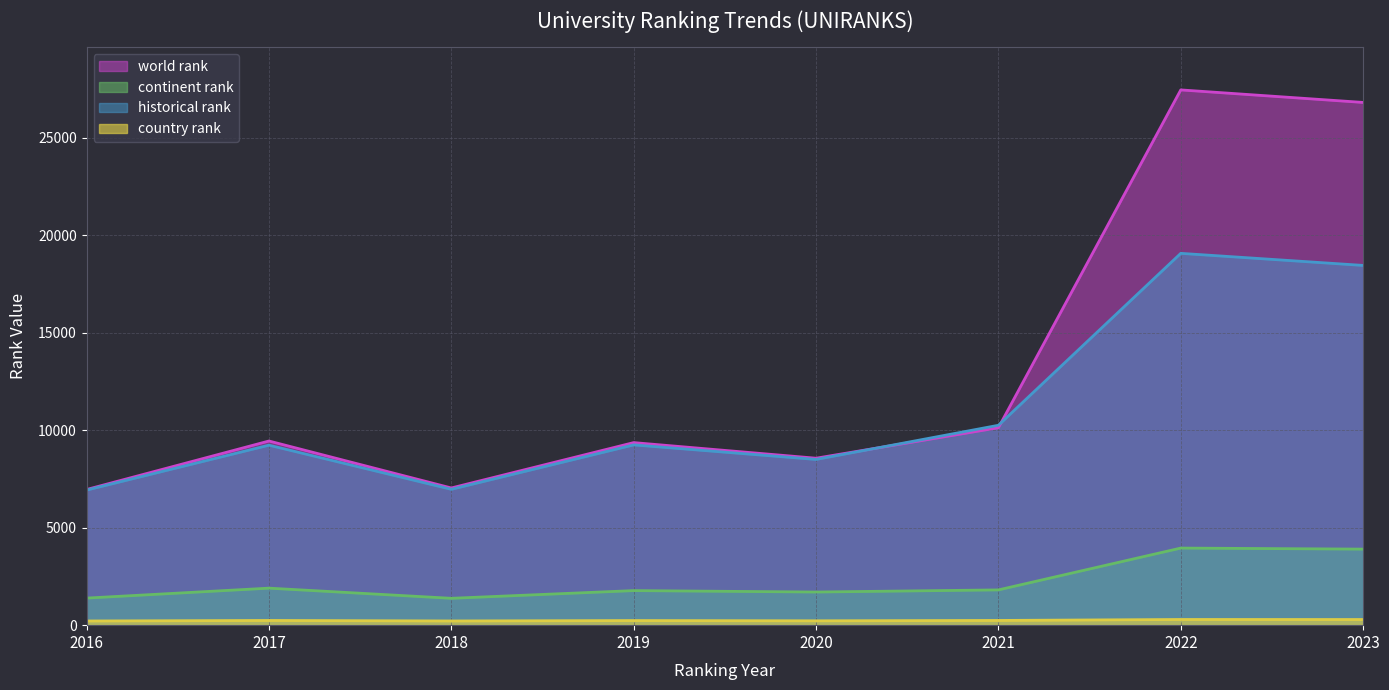

Does the chart display data point markers on the line(s)?

No